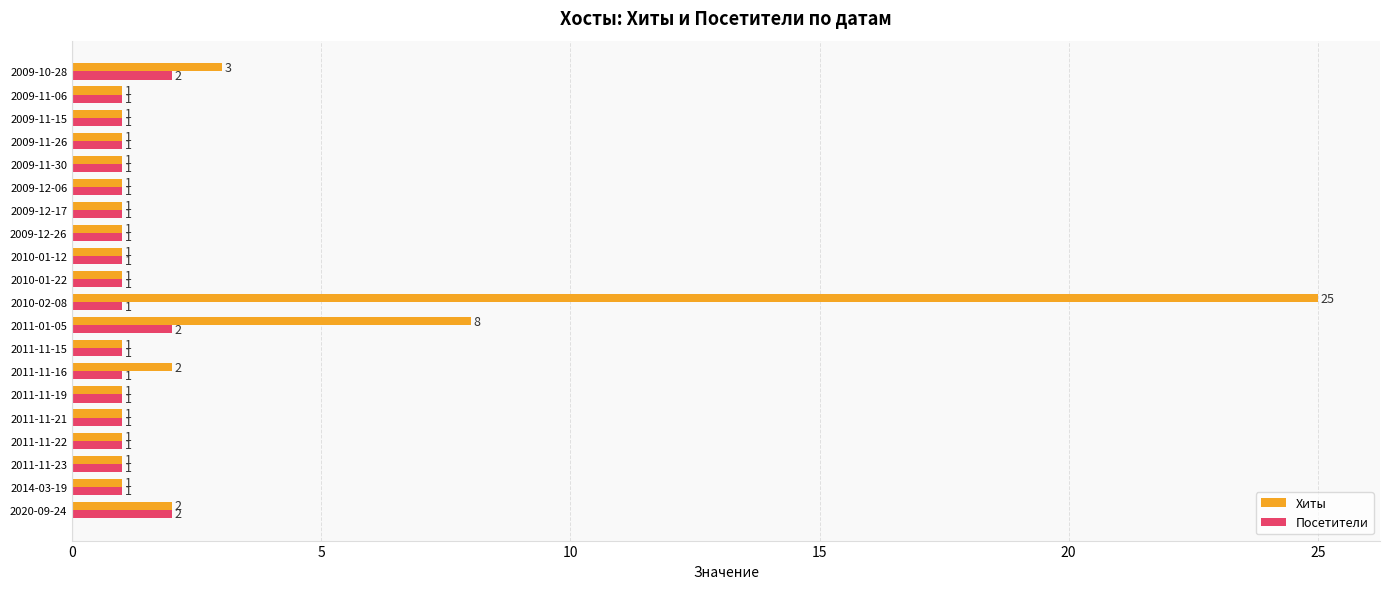

Rank the series by their average value, from highest to lowest.

Хиты, Посетители